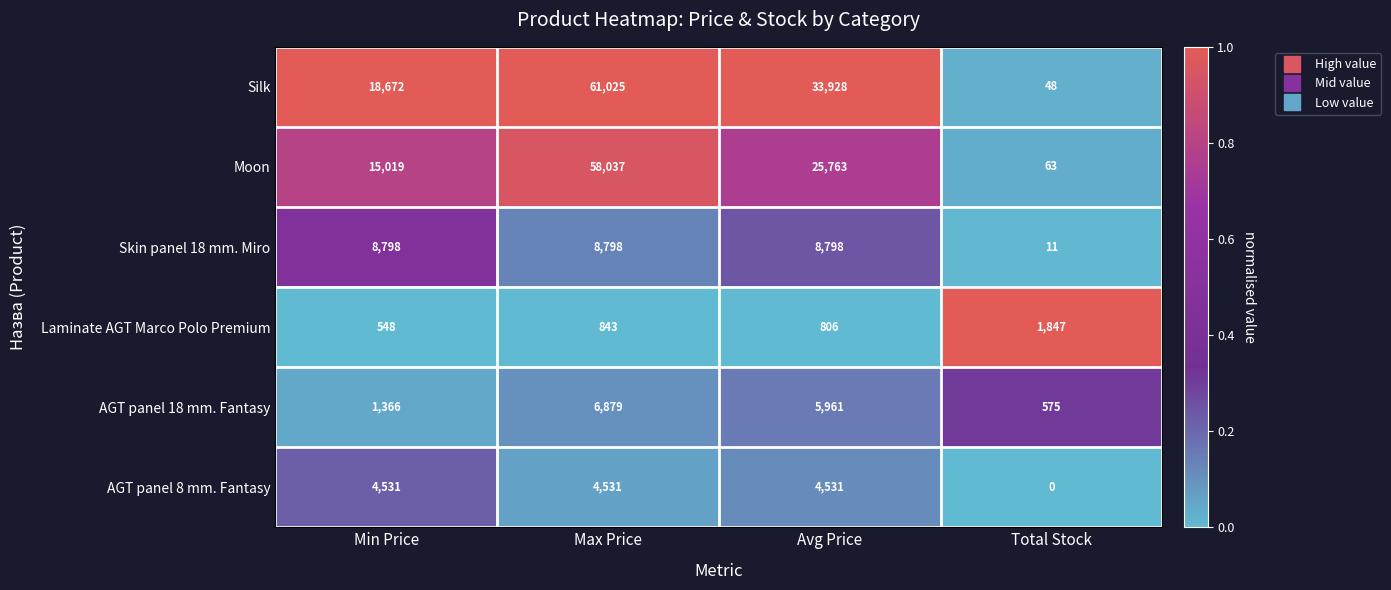

At Max Price, list the series in order from largest to smallest.

Silk, Moon, Skin panel 18 mm. Miro, AGT panel 18 mm. Fantasy, AGT panel 8 mm. Fantasy, Laminate AGT Marco Polo Premium